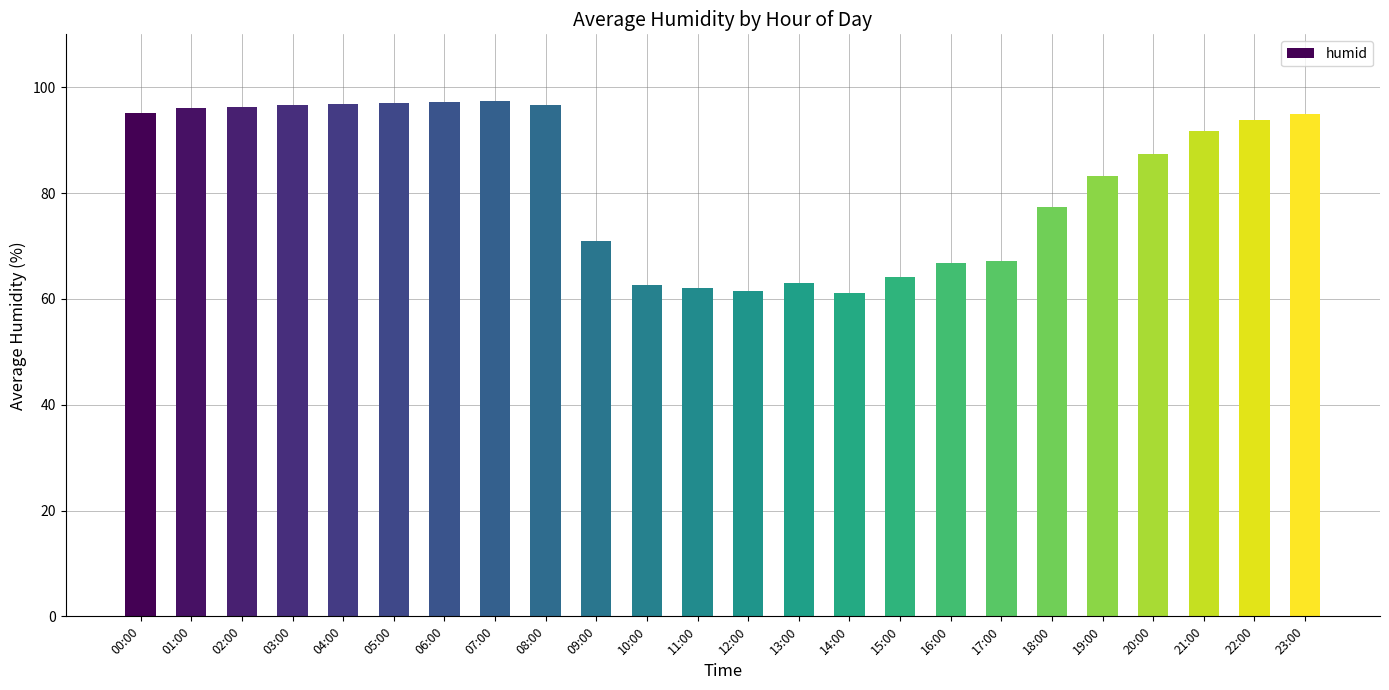

What is the greatest value displayed?

97.5